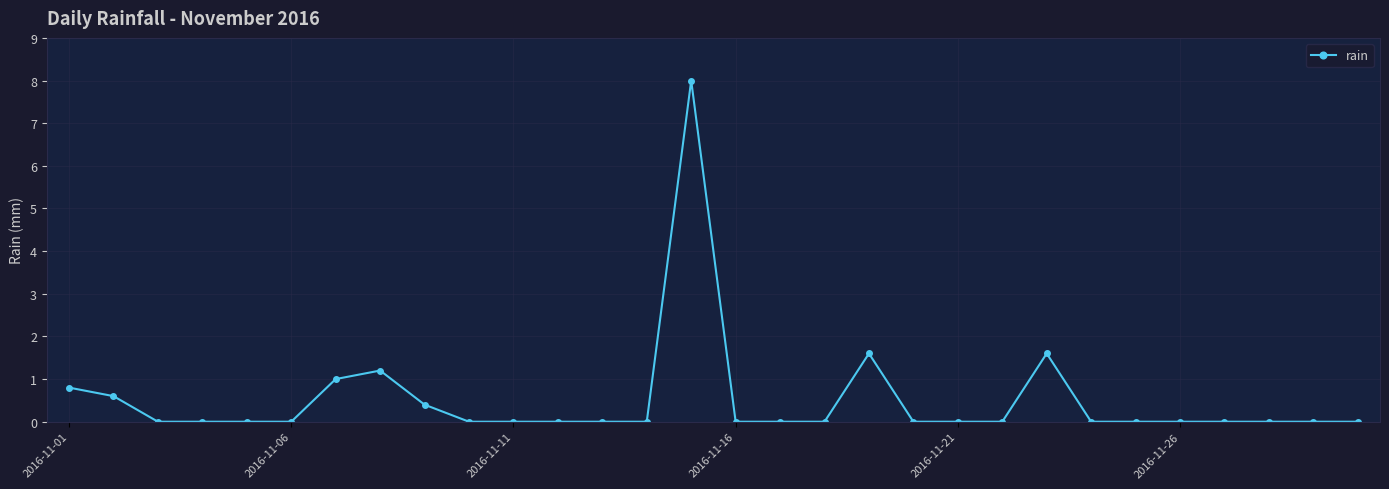

True or false: there are more than 2 points higher than both neighbors.

True